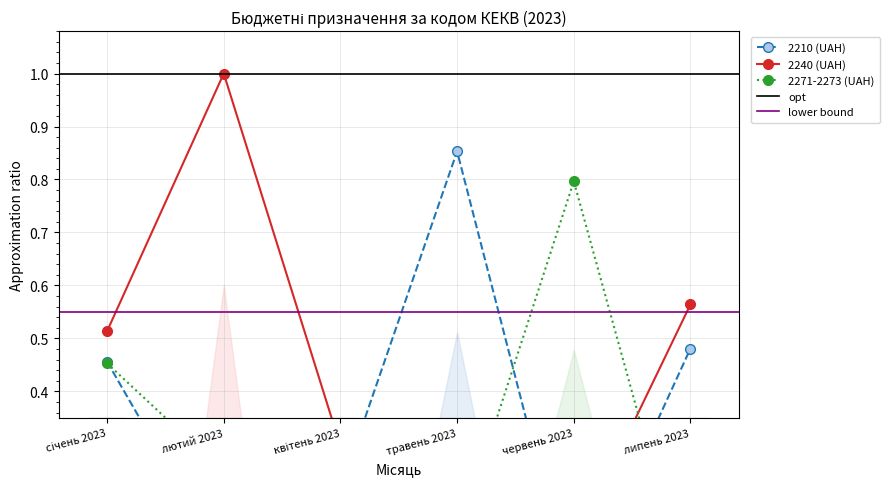

List the series in order of their overall mean, lowest first.

2271-2273 (UAH), 2210 (UAH), 2240 (UAH)